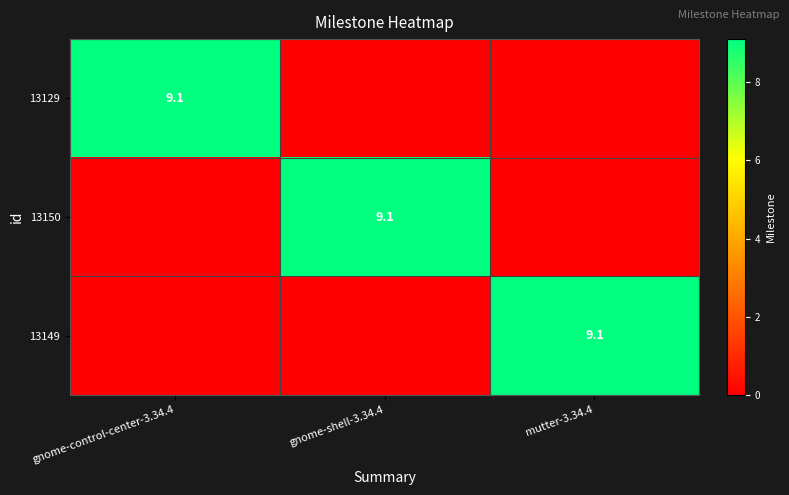

The value of 13150 at gnome-shell-3.34.4 is 9.1. True or false?

True